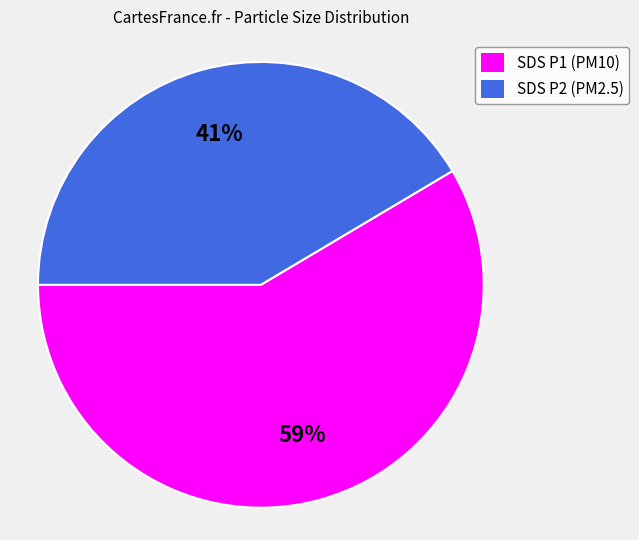

What is the ratio of the value at SDS P2 (PM2.5) to the value at SDS P1 (PM10)?

0.7